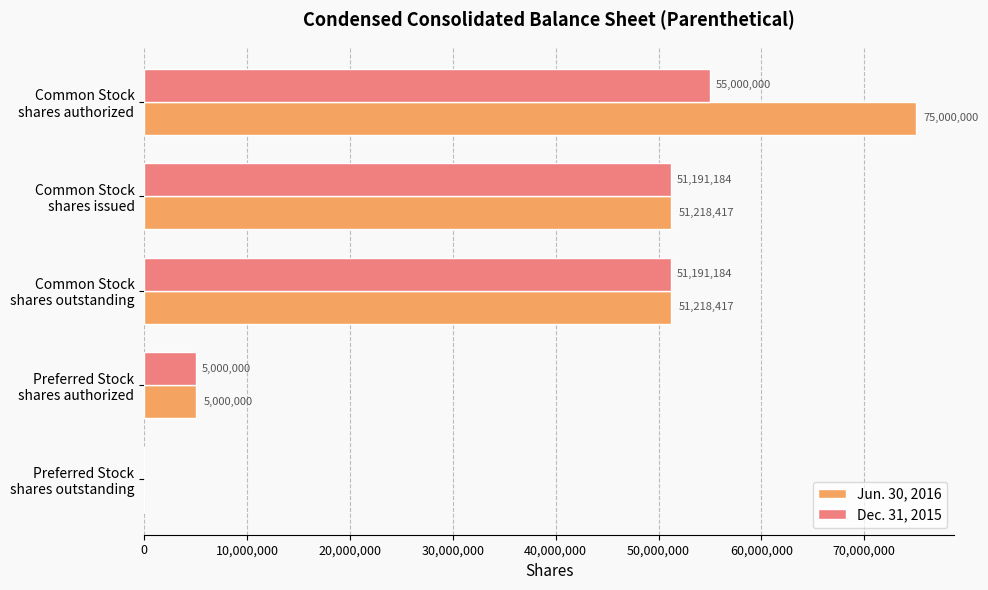

Which series has the largest total across all categories?

Jun. 30, 2016